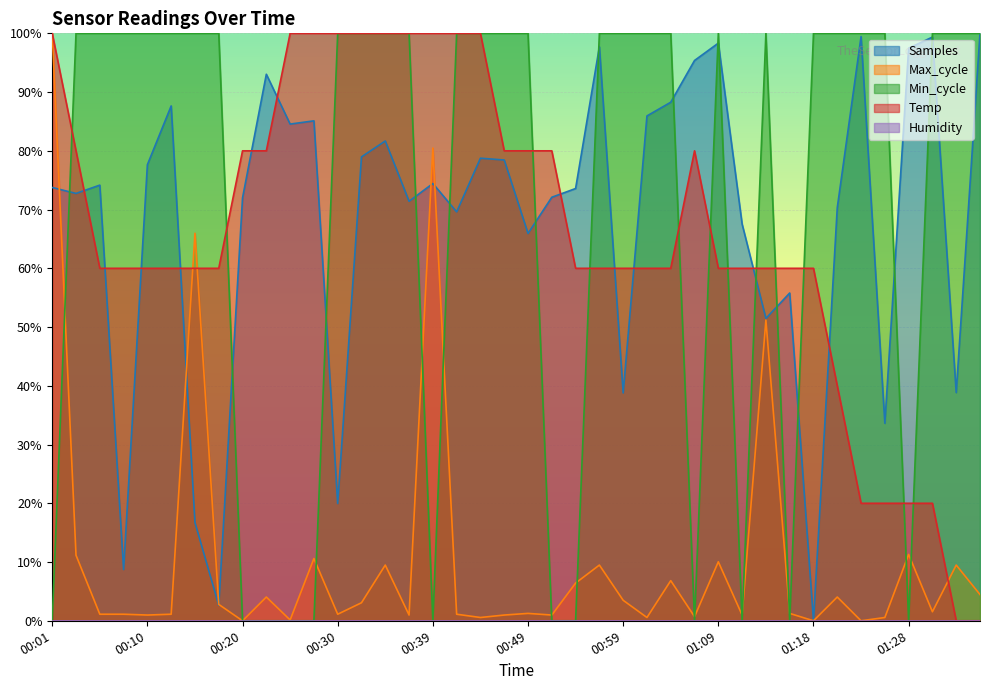

The chart shows a value of 60.0 at 00:10. True or false?

True